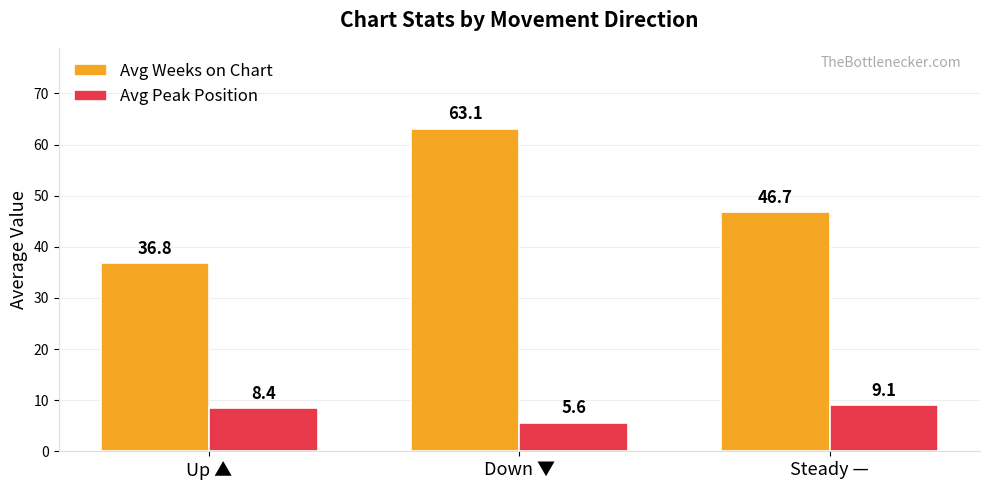

Is it true that Avg Weeks on Chart equals 15.9 at Steady —?

False